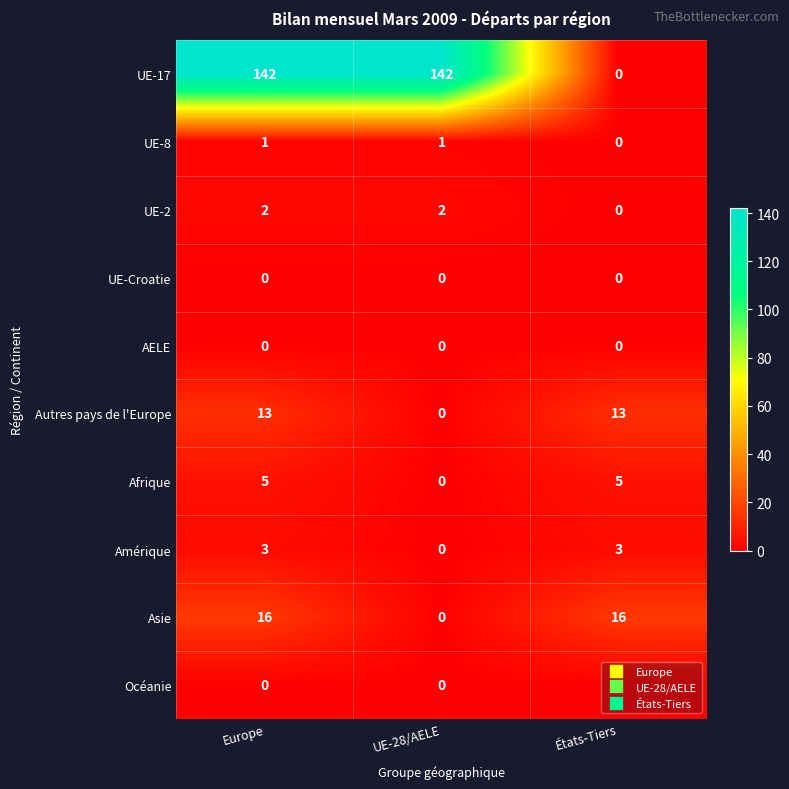

What is the maximum value shown in the chart?

142